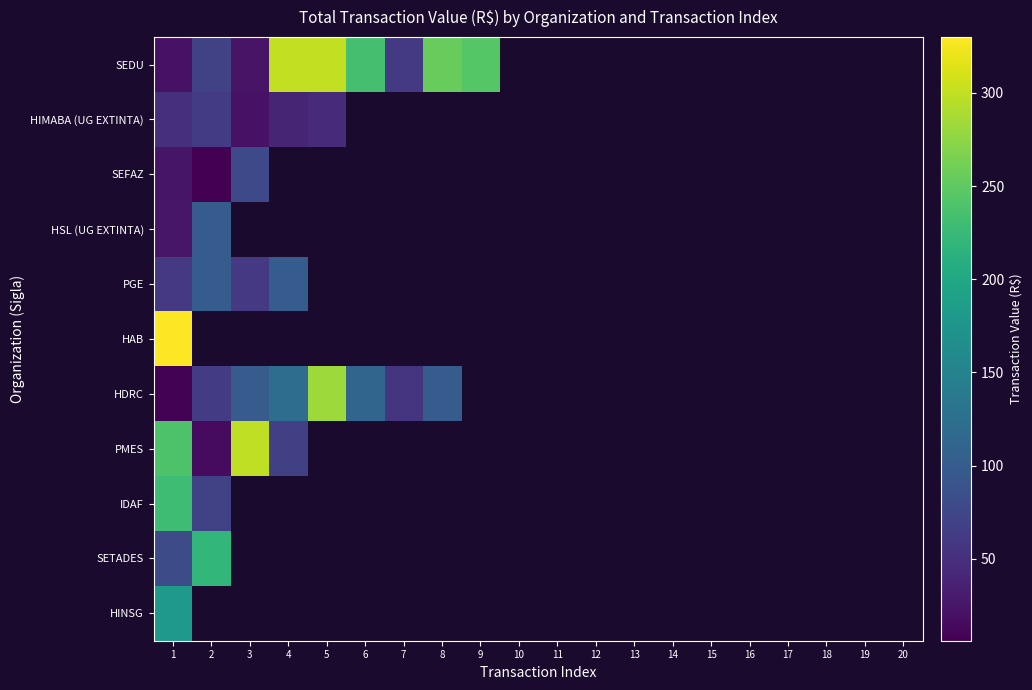

Where is PMES nearest to the value 157?

1